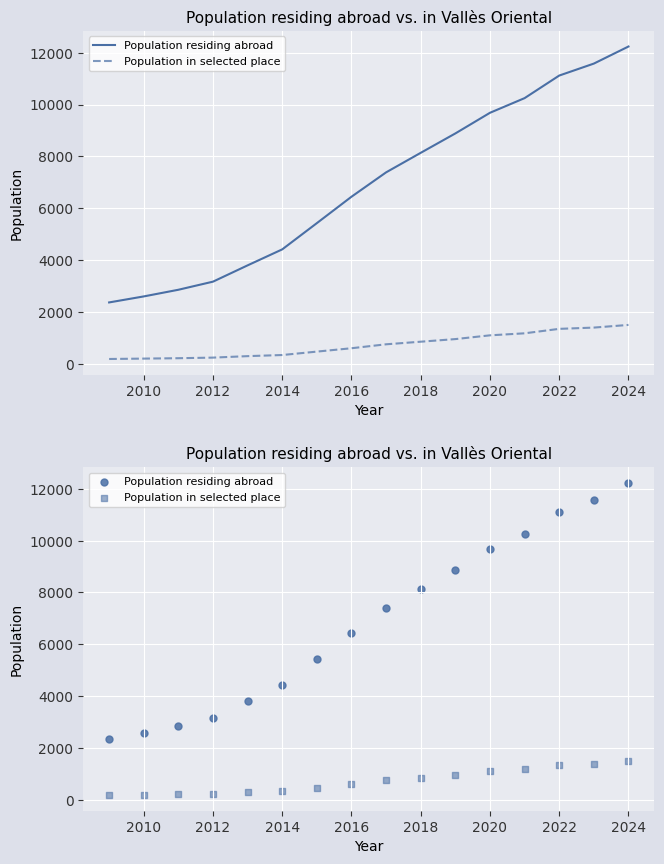

At how many categories does at least one series exceed 6811?

8